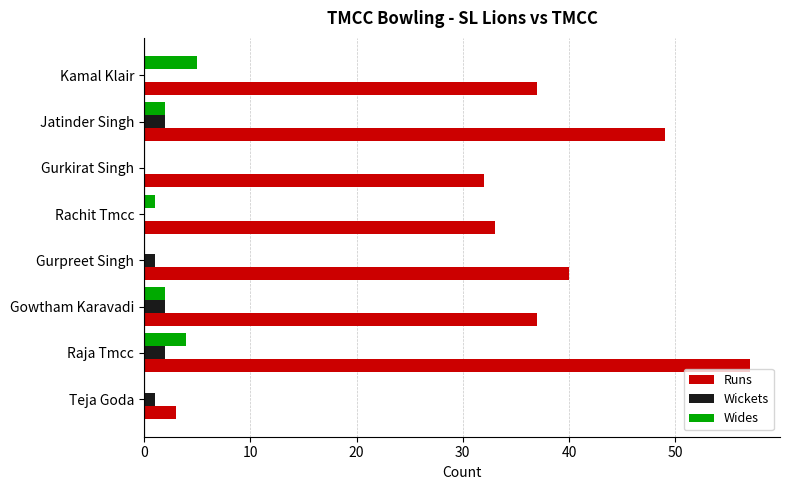

How many series are shown in this chart?

3